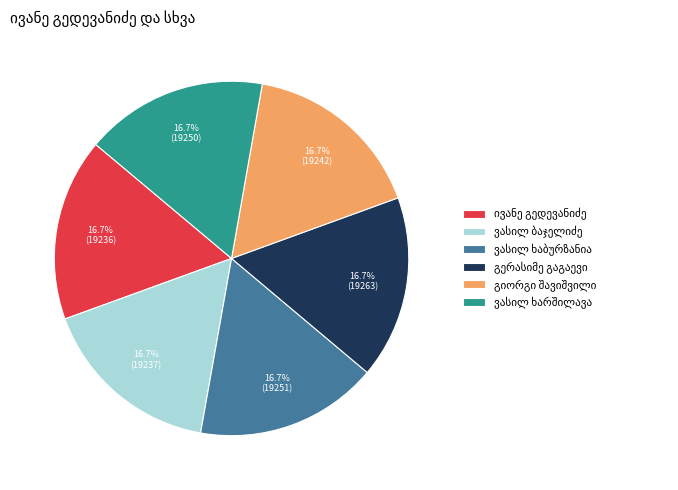

To the nearest percent, what is the average slice percentage?

17%